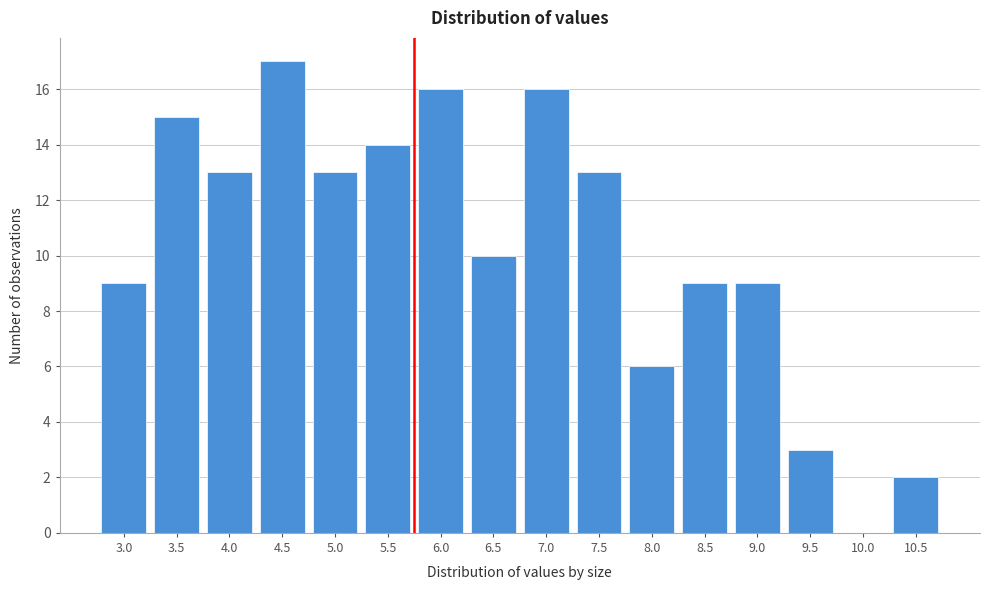

Reading left to right, what are all the values shown in this chart?

3.0=9	3.5=15	4.0=13	4.5=17	5.0=13	5.5=14	6.0=16	6.5=10	7.0=16	7.5=13	8.0=6	8.5=9	9.0=9	9.5=3	10.0=0	10.5=2